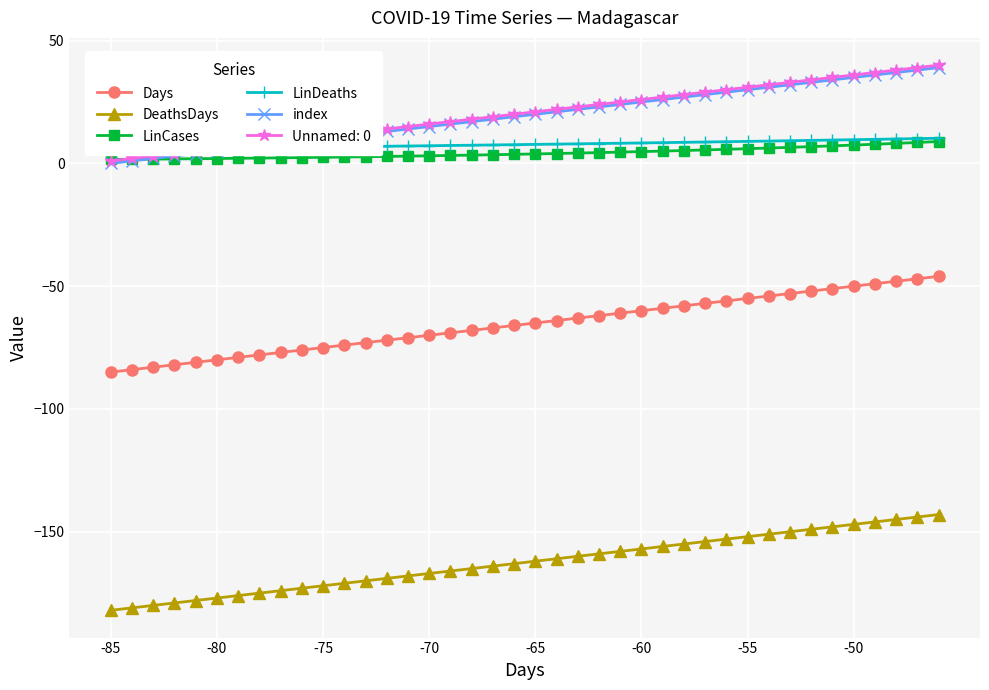

True or false: Unnamed: 0 and Days intersect in this chart.

False